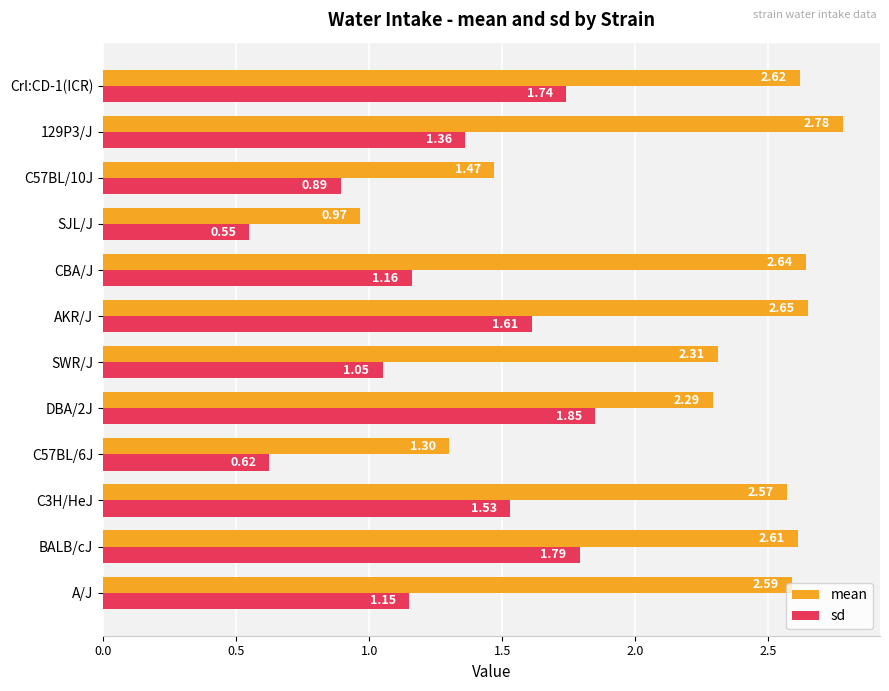

Which series has the largest total across all categories?

mean